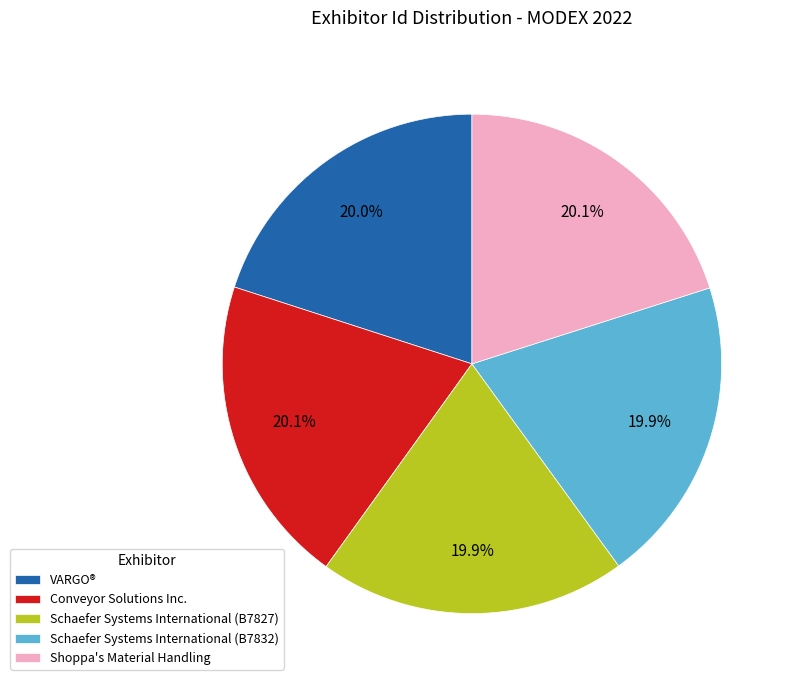

How many segments does this pie chart have?

5